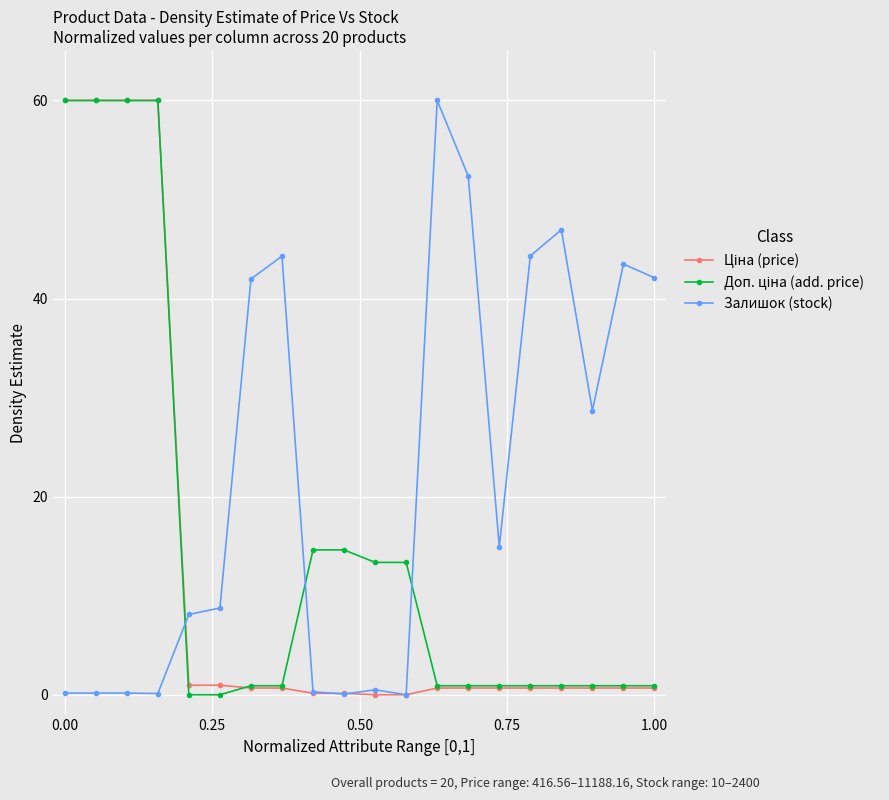

True or false: Залишок (stock) has more than 1 interior local peaks.

True